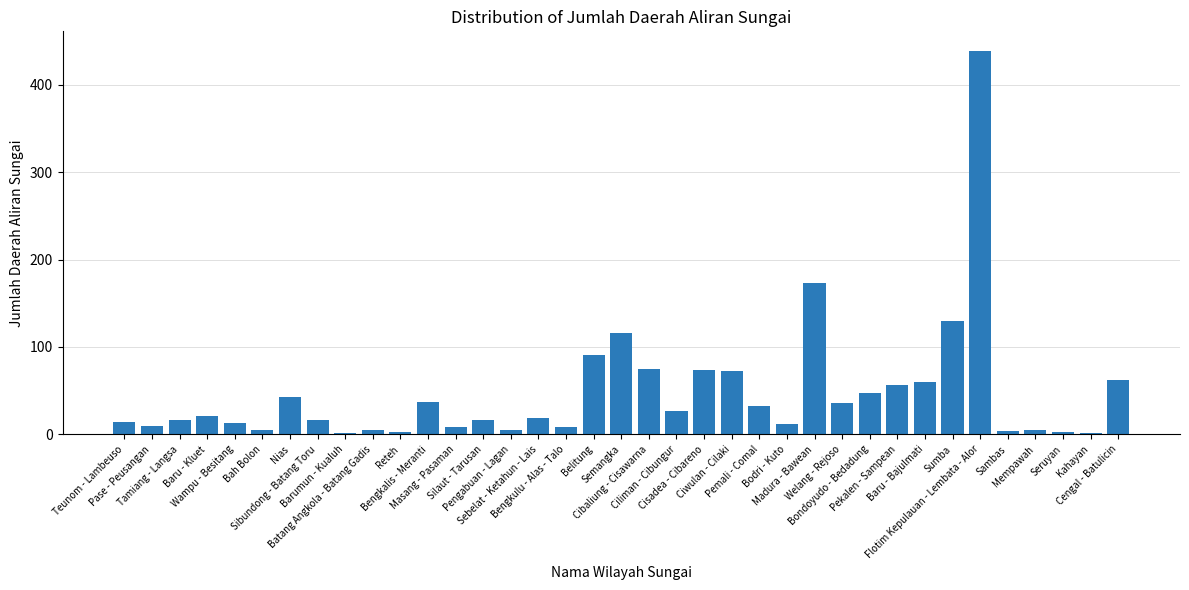

What position from the left is Flotim Kepulauan - Lembata - Alor?

32